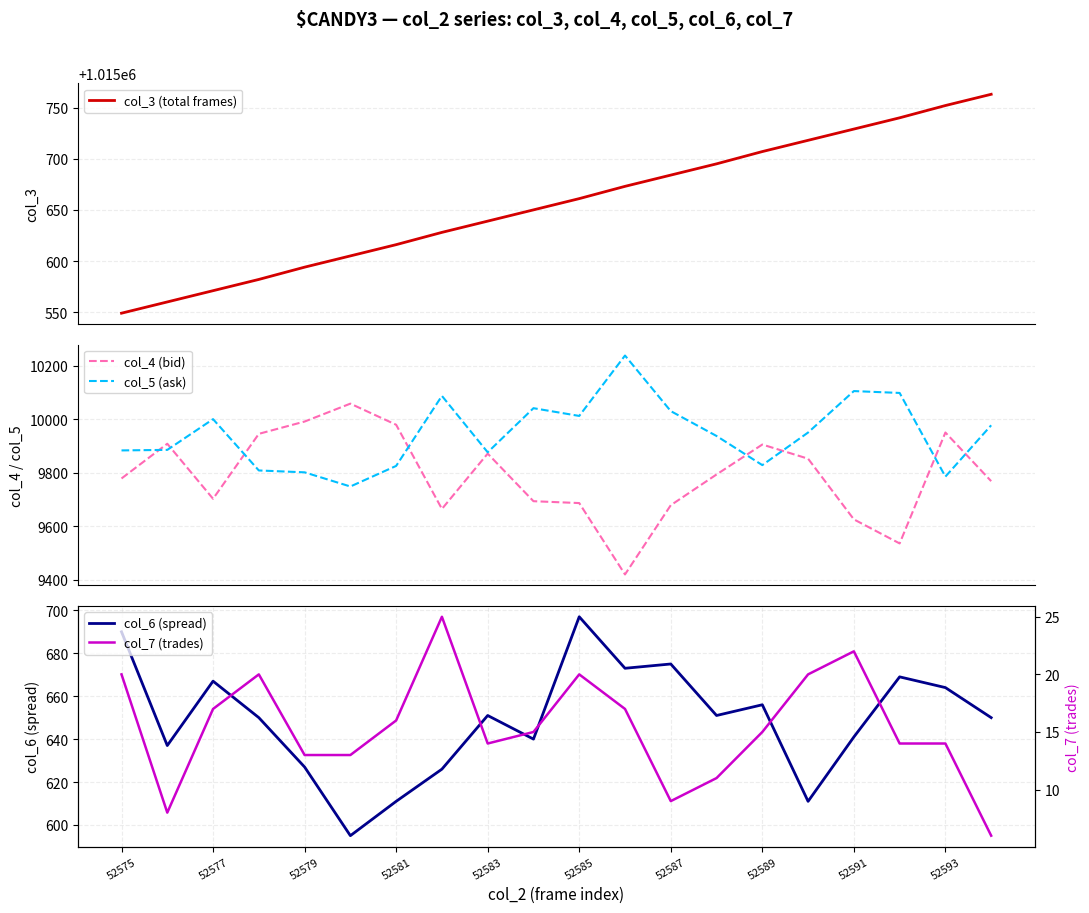

True or false: col_5 (ask) and col_3 (total frames) intersect in this chart.

False